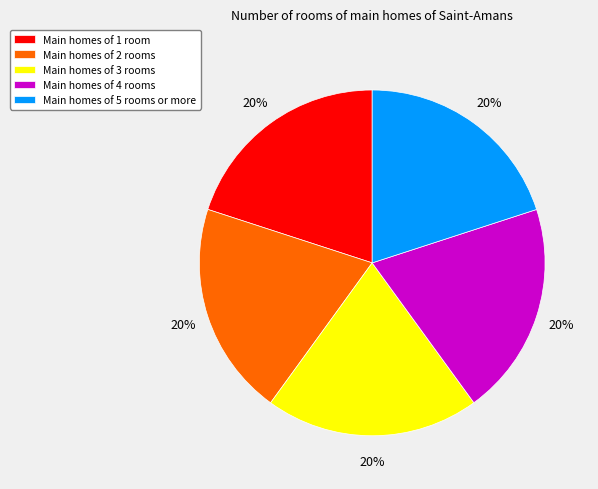

Is there any slice that represents more than half of the pie?

No